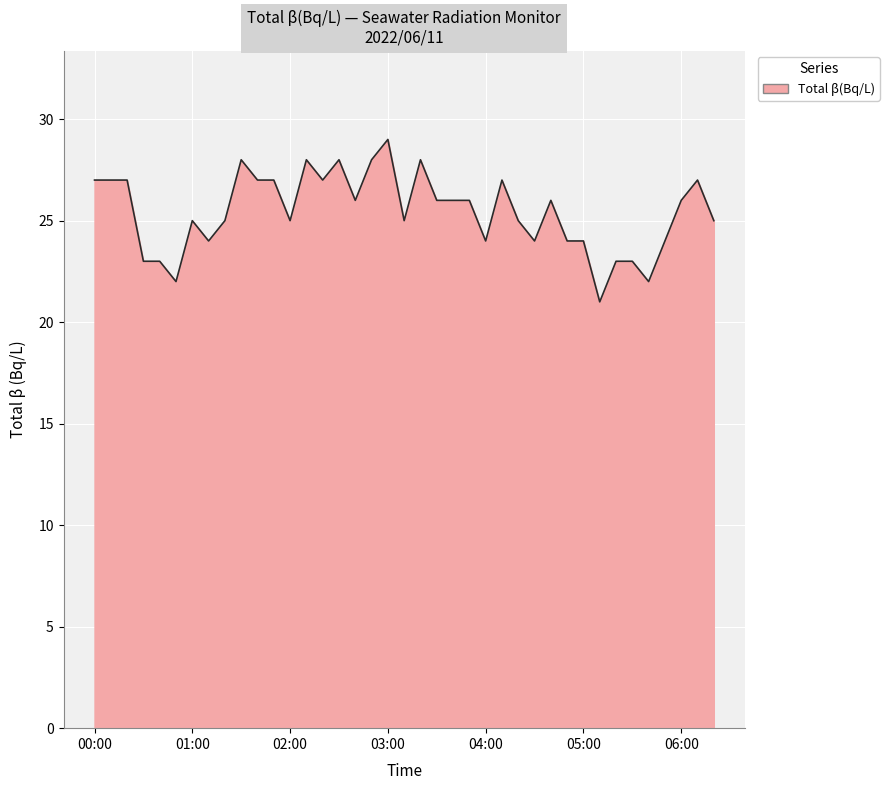

What is the greatest value displayed?

29